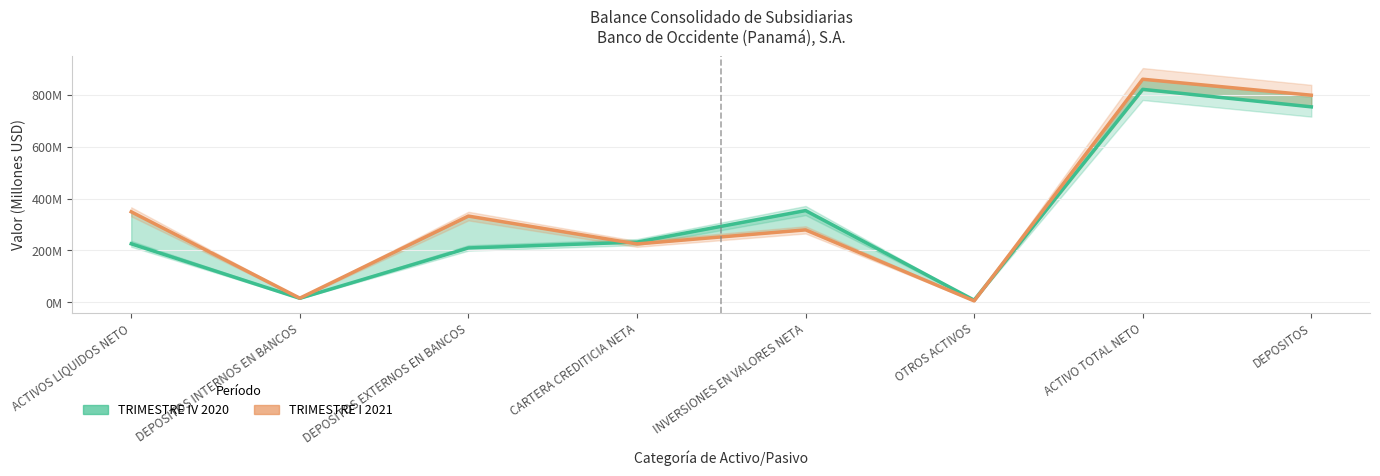

Is it true that TRIMESTRE IV 2020 equals 232.2 at CARTERA CREDITICIA NETA?

True